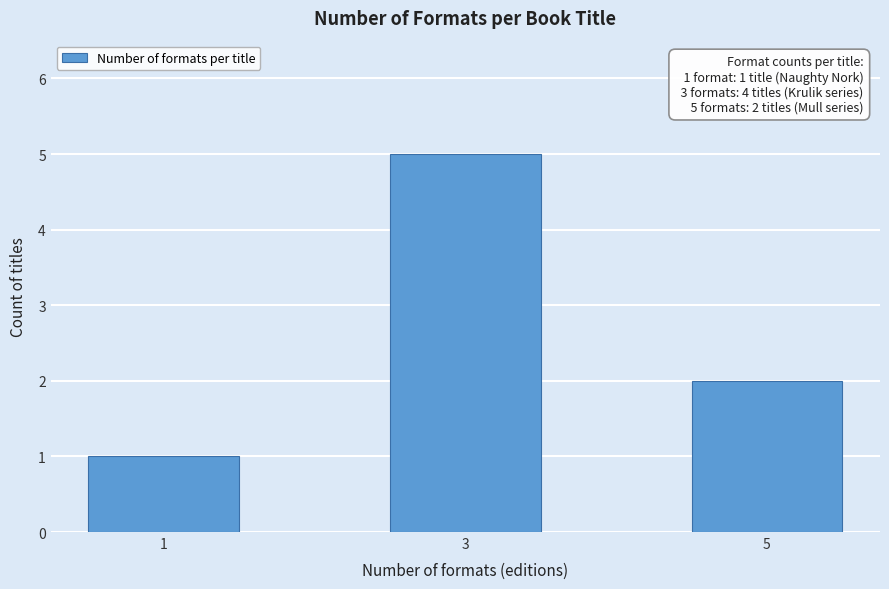

Reading left to right, what are all the values shown in this chart?

1	5	2